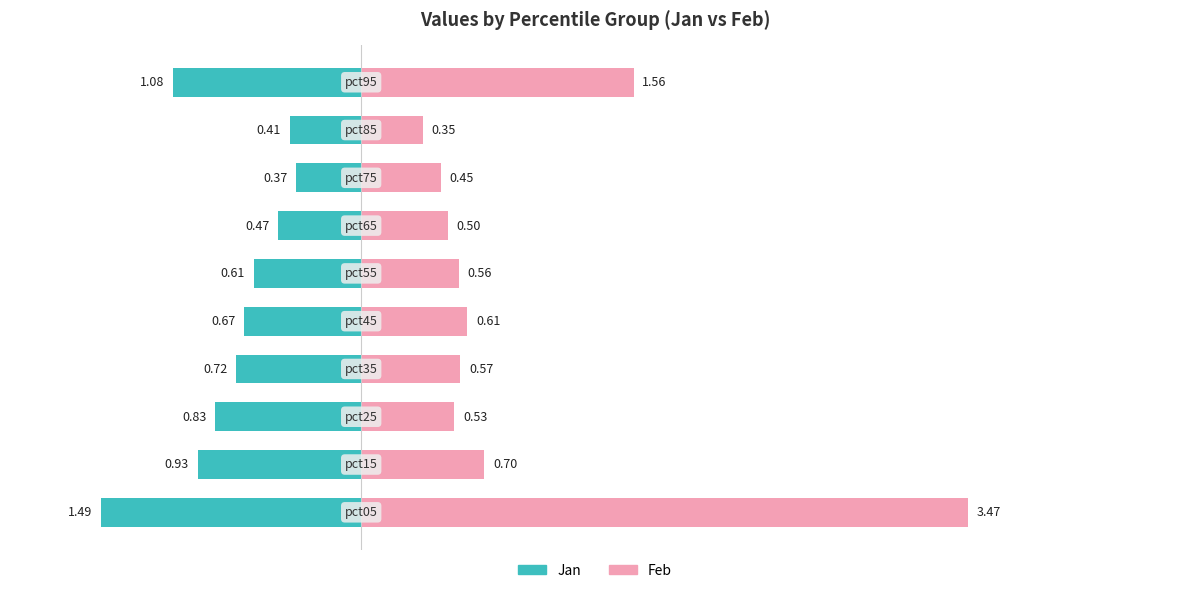

What is the value of the Feb bar at the 6th from the left?

0.6